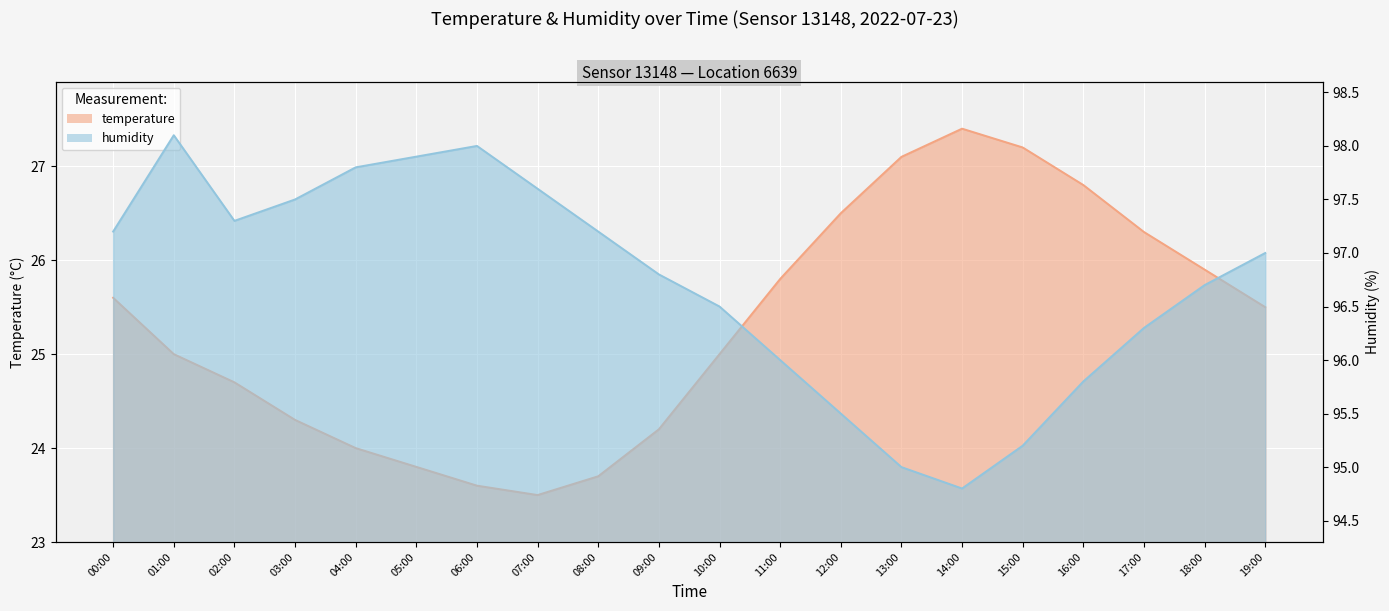

What position from the right is 06:00?

14